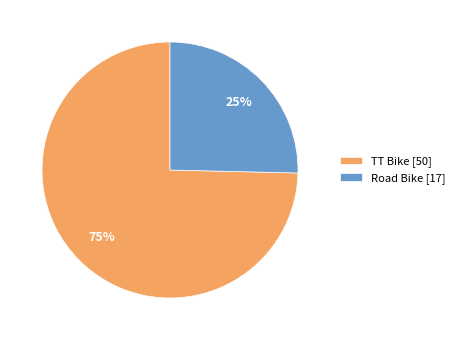

To the nearest percent, what percentage of the pie is TT Bike?

75%